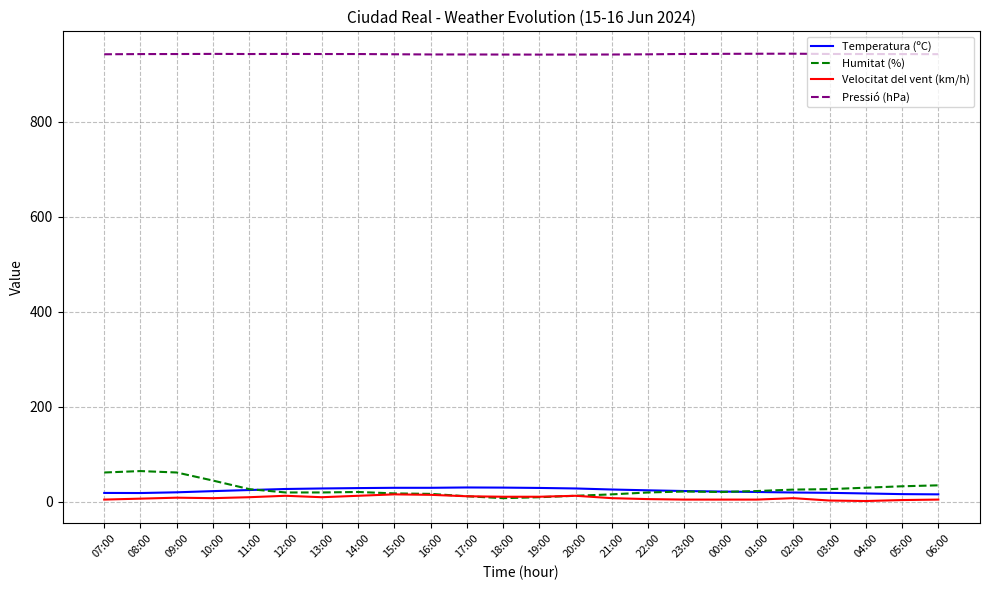

Does the chart have visible grid lines?

Yes